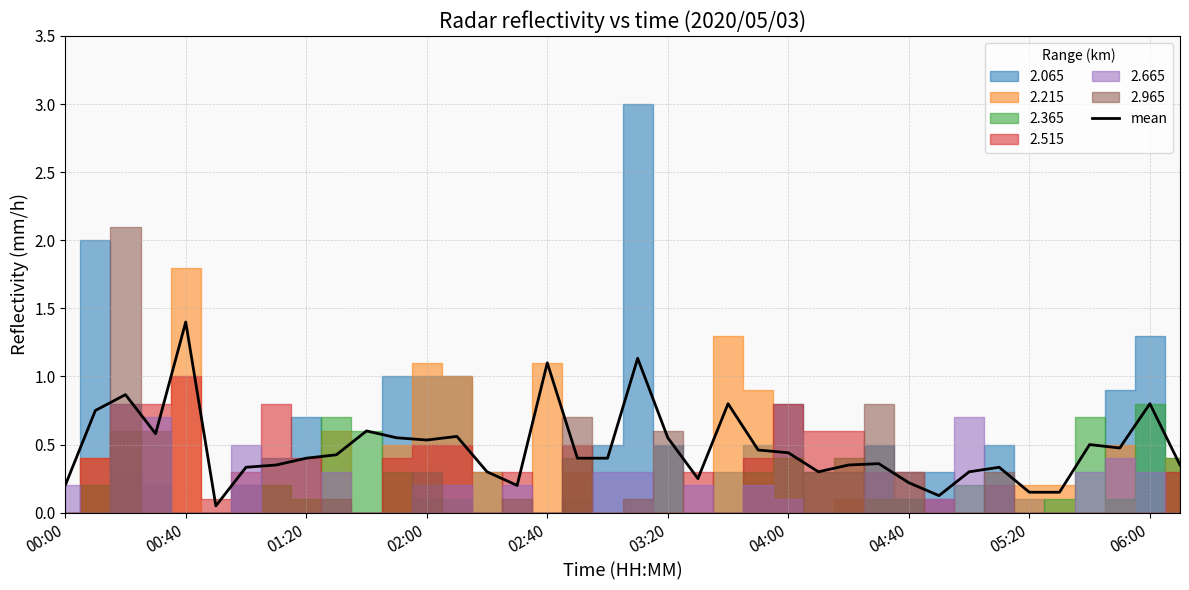

Which category has the highest value in the mean series?

00:40